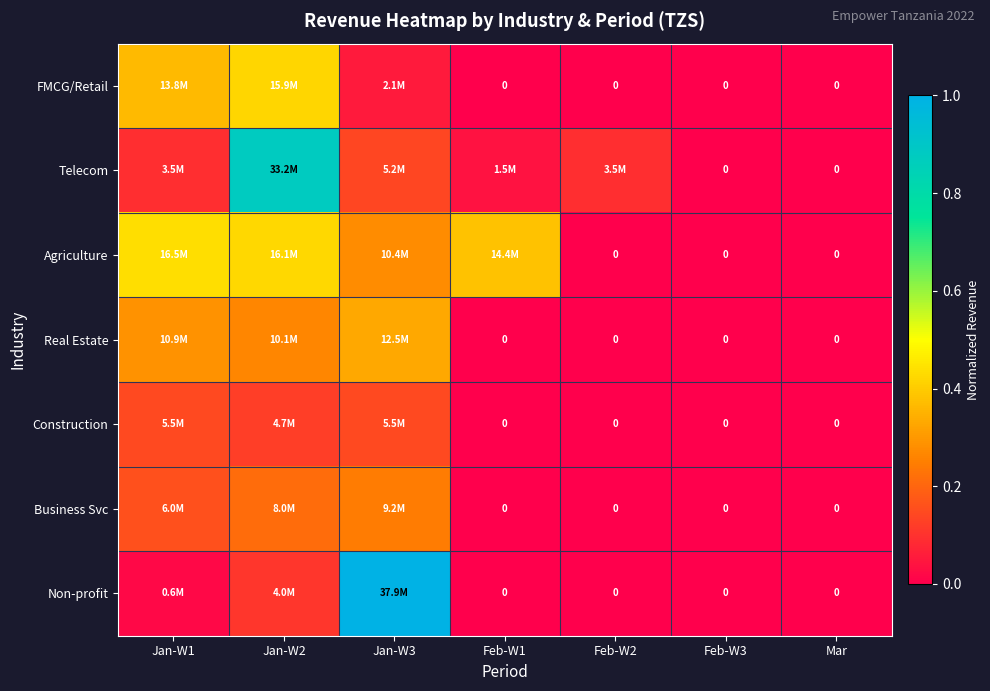

What is the difference between the second highest and second lowest values in the FMCG/Retail series?

0.4